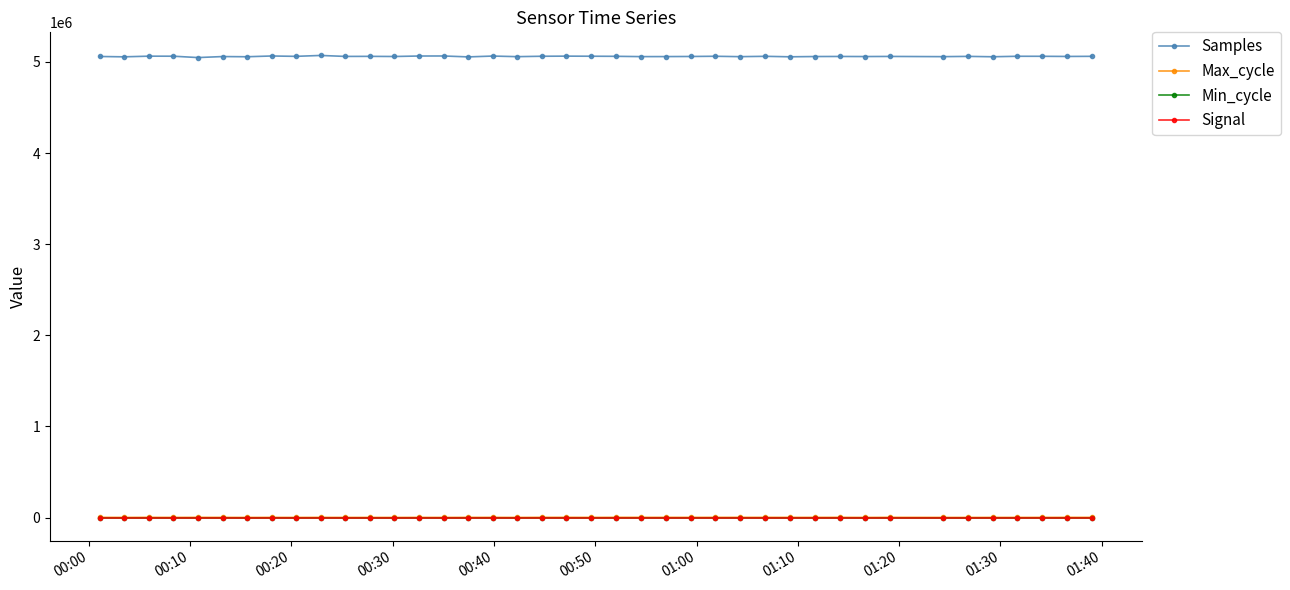

True or false: Signal and Max_cycle cross at least once.

False